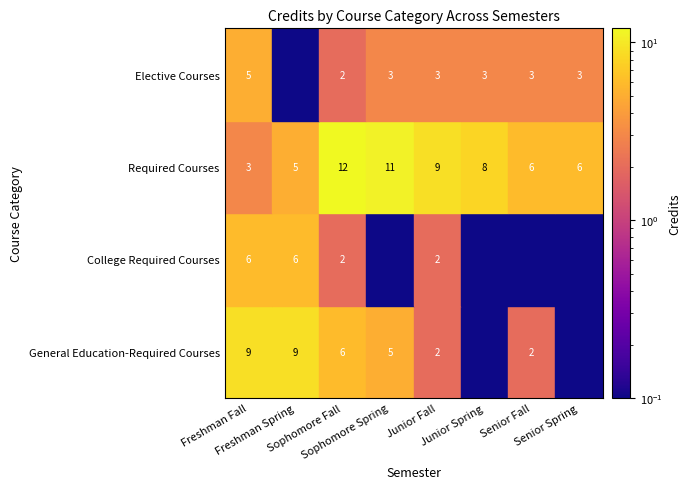

Reading right to left, list all the values displayed in this chart.

General Education-Required Courses: Senior Spring=0	Senior Fall=2	Junior Spring=0	Junior Fall=2	Sophomore Spring=5	Sophomore Fall=6	Freshman Spring=9	Freshman Fall=9
College Required Courses: Senior Spring=0	Senior Fall=0	Junior Spring=0	Junior Fall=2	Sophomore Spring=0	Sophomore Fall=2	Freshman Spring=6	Freshman Fall=6
Required Courses: Senior Spring=6	Senior Fall=6	Junior Spring=8	Junior Fall=9	Sophomore Spring=11	Sophomore Fall=12	Freshman Spring=5	Freshman Fall=3
Elective Courses: Senior Spring=3	Senior Fall=3	Junior Spring=3	Junior Fall=3	Sophomore Spring=3	Sophomore Fall=2	Freshman Spring=0	Freshman Fall=5